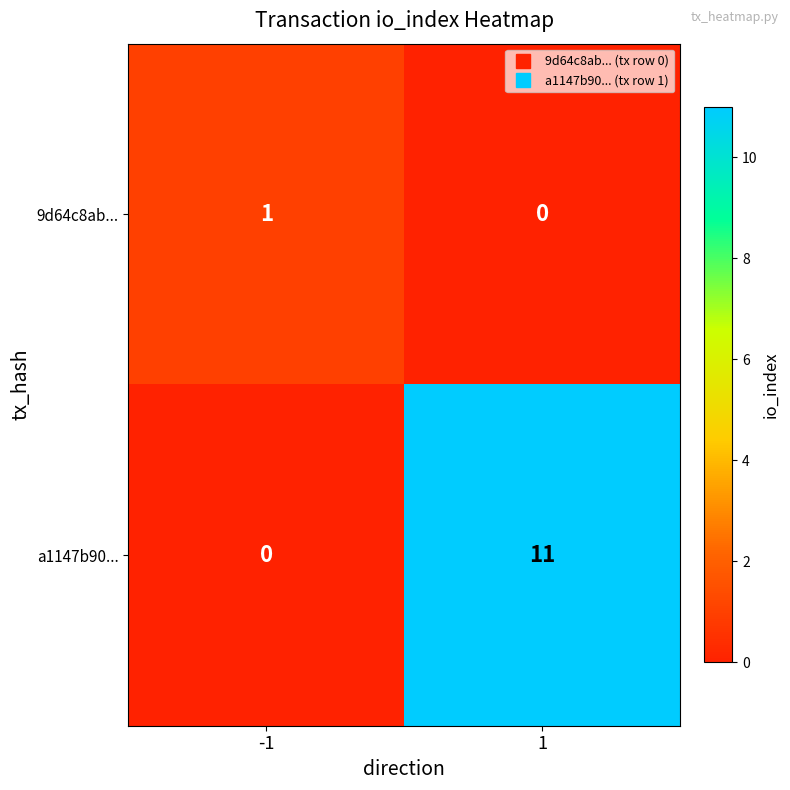

Which series has the largest total across all categories?

a1147b90...